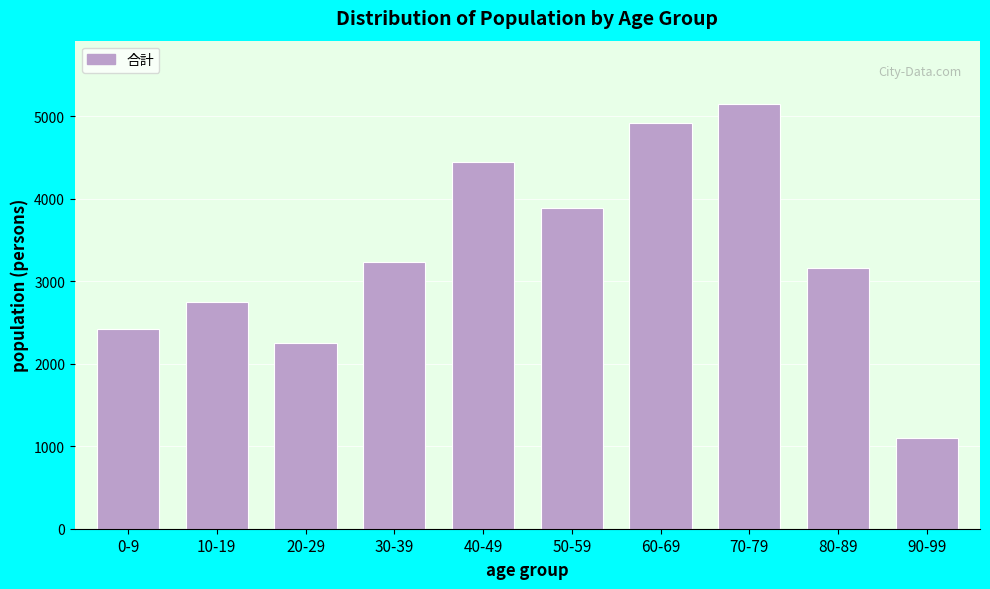

Reading right to left, transcribe all the data shown in this chart.

1103	3157	5144	4916	3887	4449	3227	2246	2749	2417